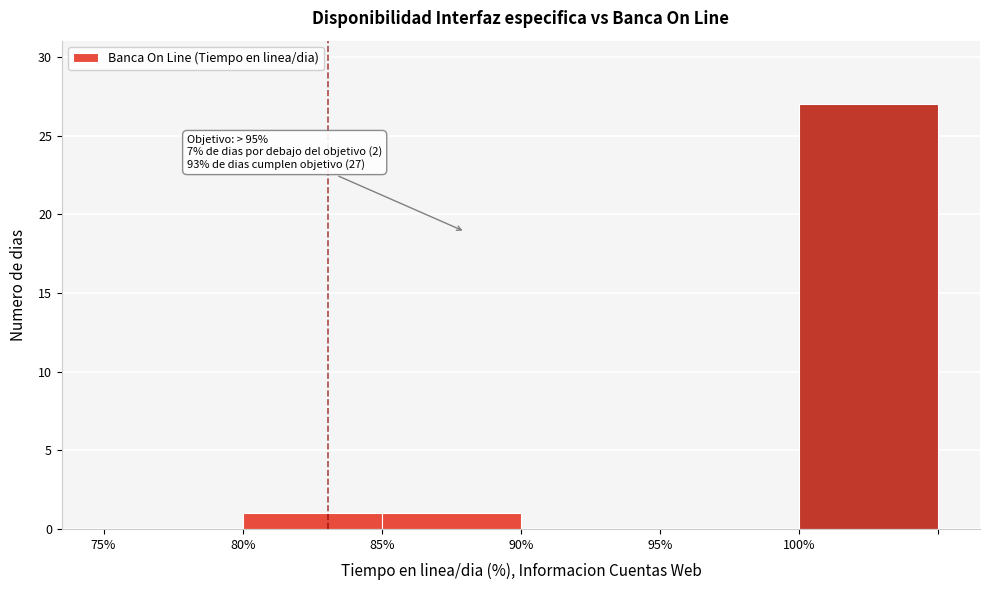

Over which range of the x-axis is the bar tallest?

100 to 105